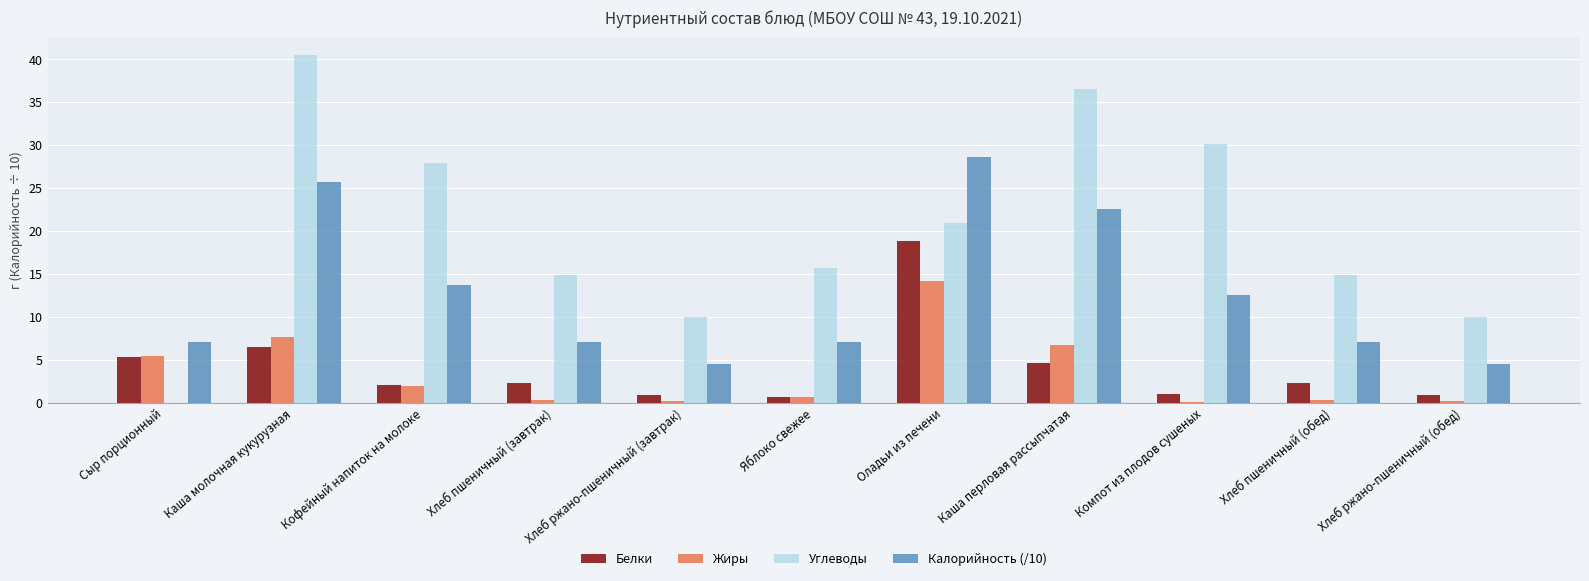

How many categories are shown in the chart?

11